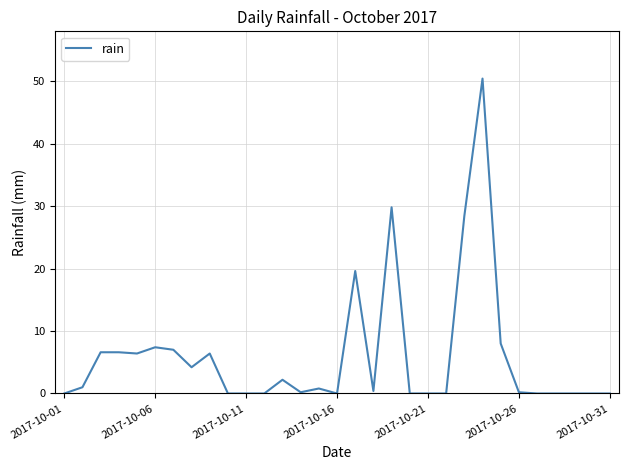

What is the difference between the maximum and minimum values?

50.4